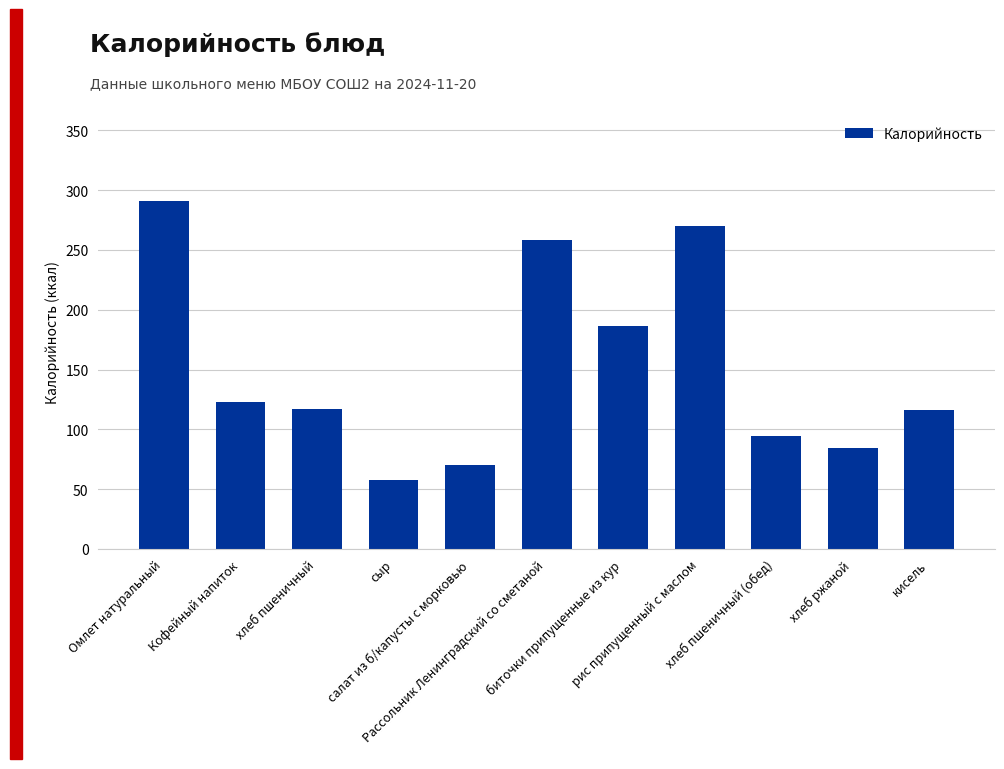

Is it true that the value at кисель is 116?

True